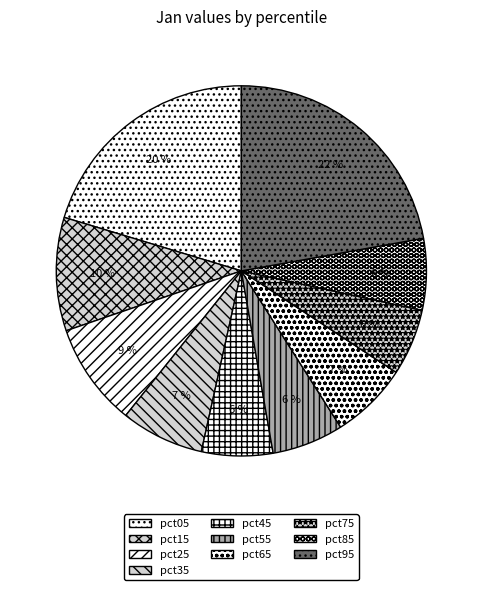

What percentage is the pct45 slice, to the nearest percent?

6%